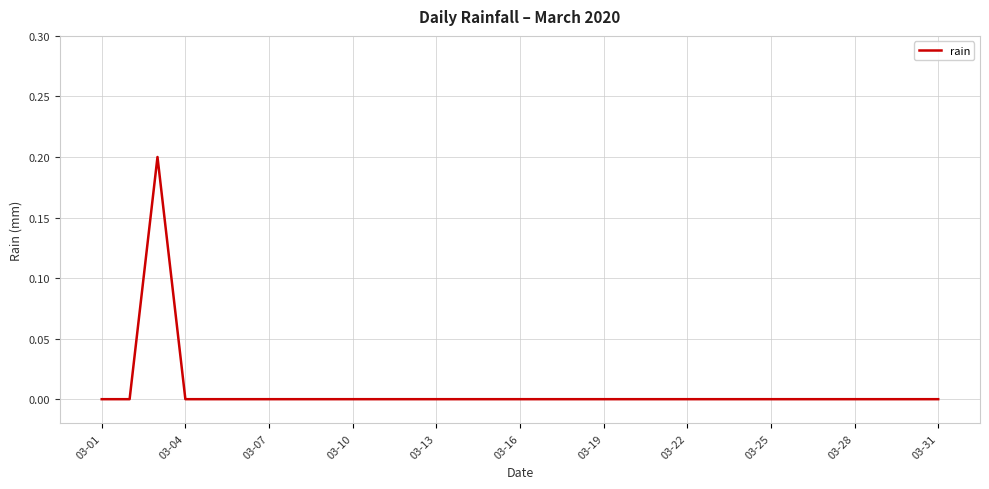

Is this an area chart (filled region under the line)?

No